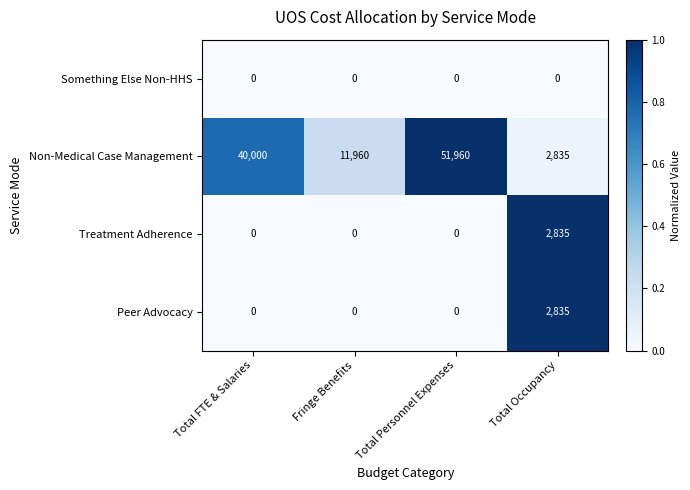

What is the total value across all series at Total Personnel Expenses?

51960